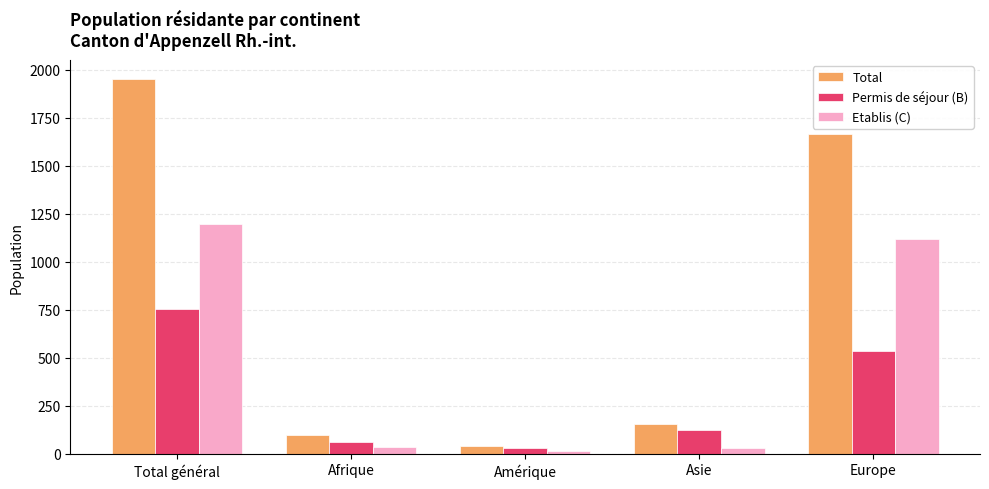

List the series in order of their overall mean, highest first.

Total, Etablis (C), Permis de séjour (B)